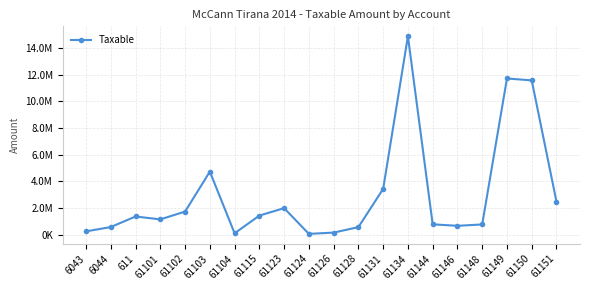

What is the label of the 6th point from the right?

61144